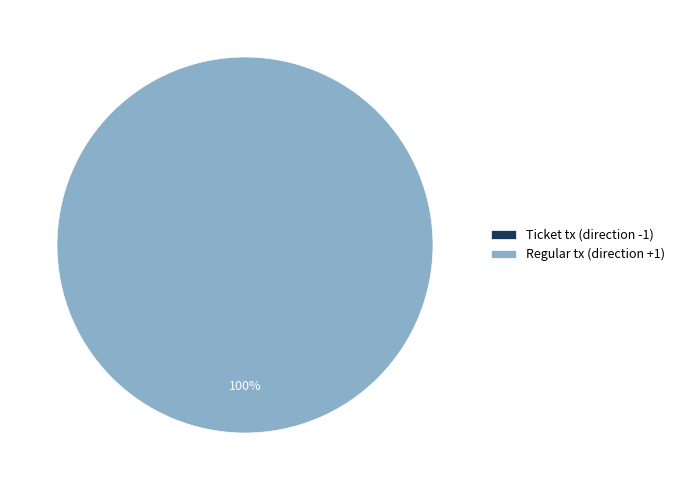

How many slices are in this pie chart?

2